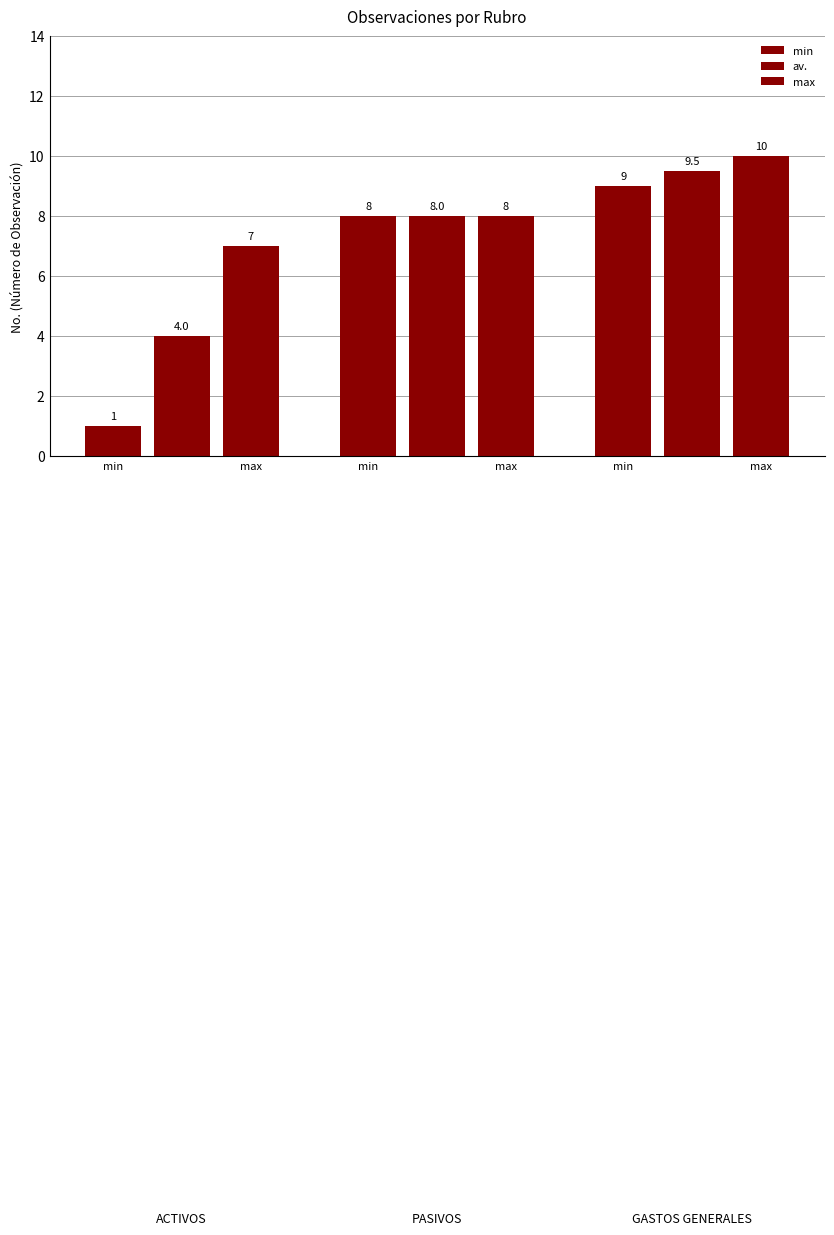

Are the bars horizontal?

No